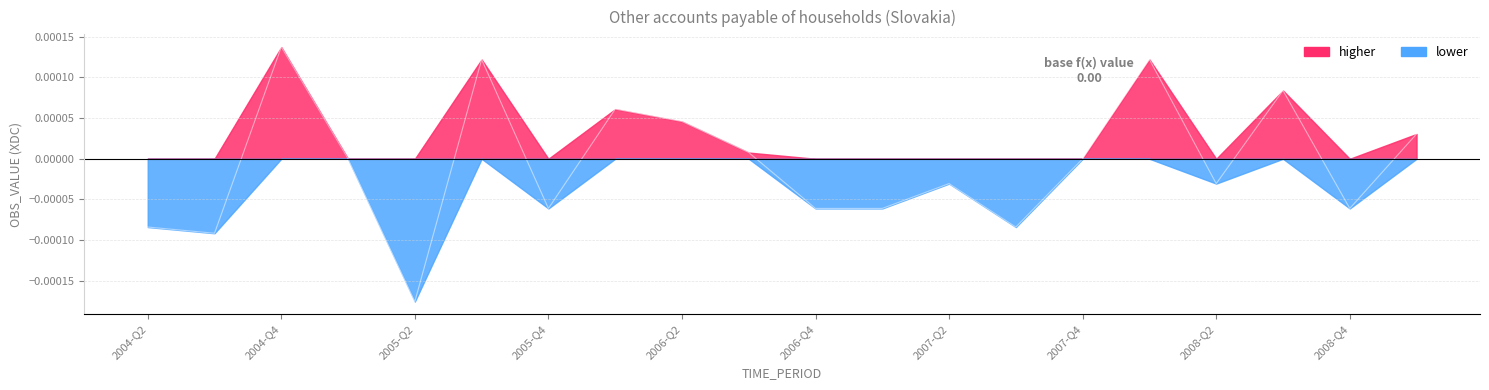

Does the chart display data point markers on the line(s)?

No